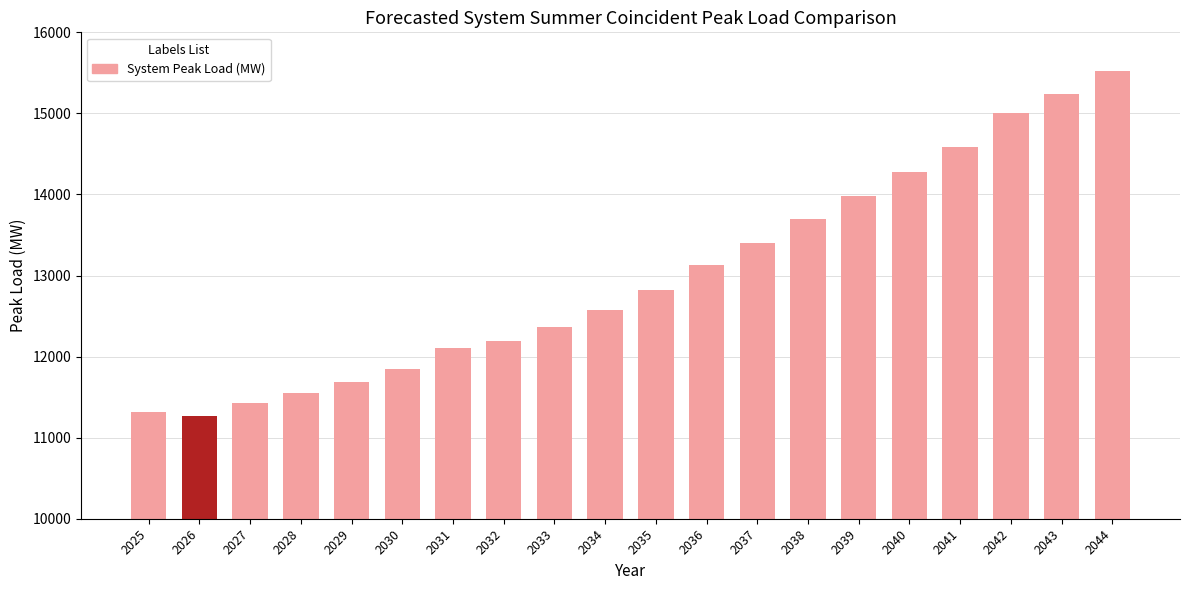

Reading right to left, what are all the values shown in this chart?

2044=15518.1	2043=15237.1	2042=15007.9	2041=14581.0	2040=14278.7	2039=13978.2	2038=13693.1	2037=13404.5	2036=13134.5	2035=12819.1	2034=12575.0	2033=12363.0	2032=12192.7	2031=12103.9	2030=11844.4	2029=11690.5	2028=11553.4	2027=11424.9	2026=11270.3	2025=11318.3